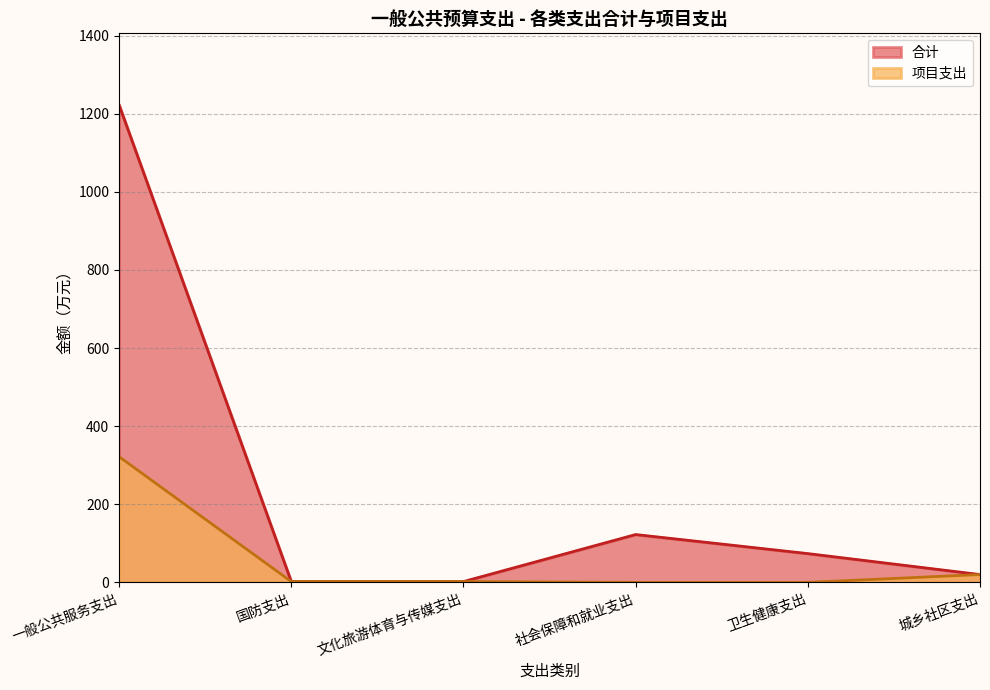

True or false: 合计 and 项目支出 intersect in this chart.

False